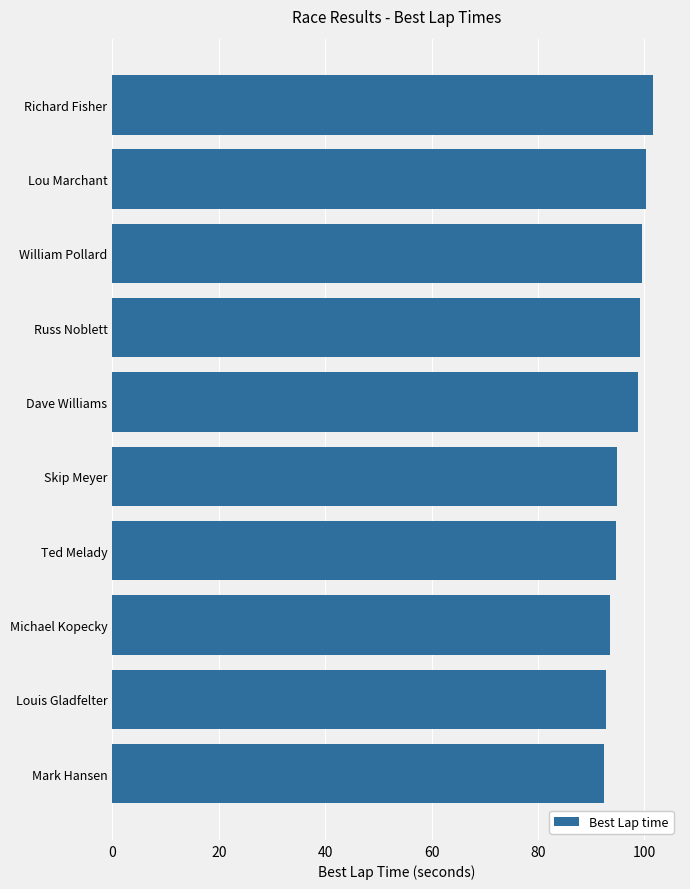

What is the difference between the maximum and minimum values?

9.2